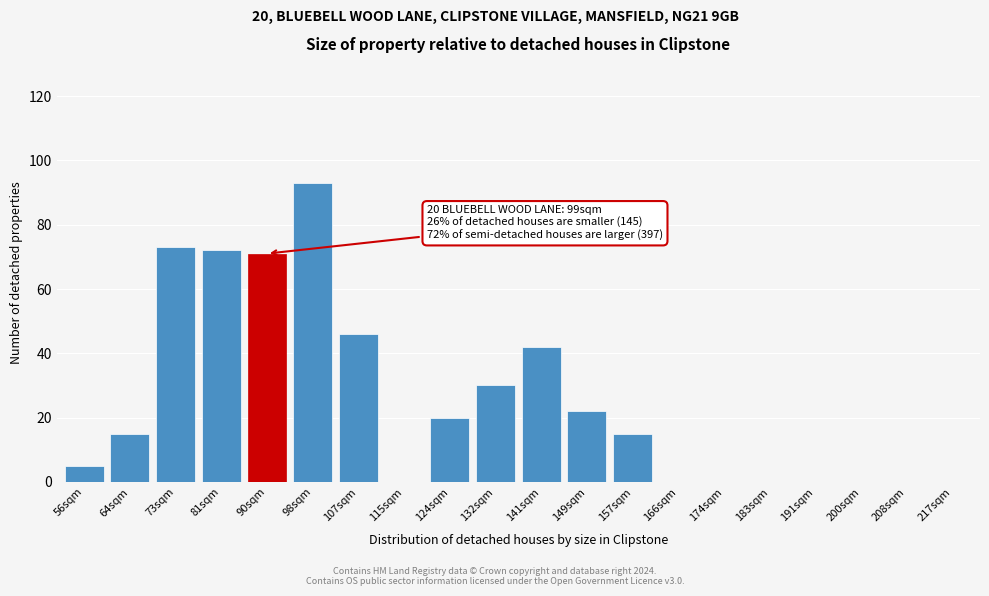

Reading left to right, transcribe all the data shown in this chart.

56sqm=5	64sqm=15	73sqm=73	81sqm=72	90sqm=71	98sqm=93	107sqm=46	115sqm=0	124sqm=20	132sqm=30	141sqm=42	149sqm=22	157sqm=15	166sqm=0	174sqm=0	183sqm=0	191sqm=0	200sqm=0	208sqm=0	217sqm=0